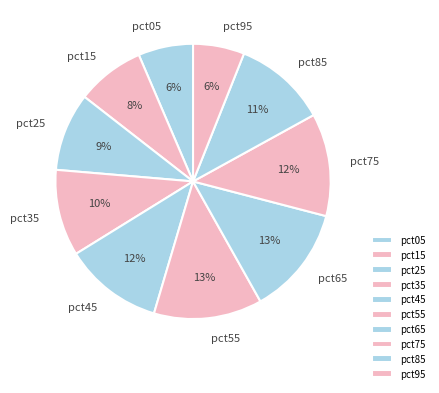

Combined, do pct65 and pct35 account for over 50%?

No